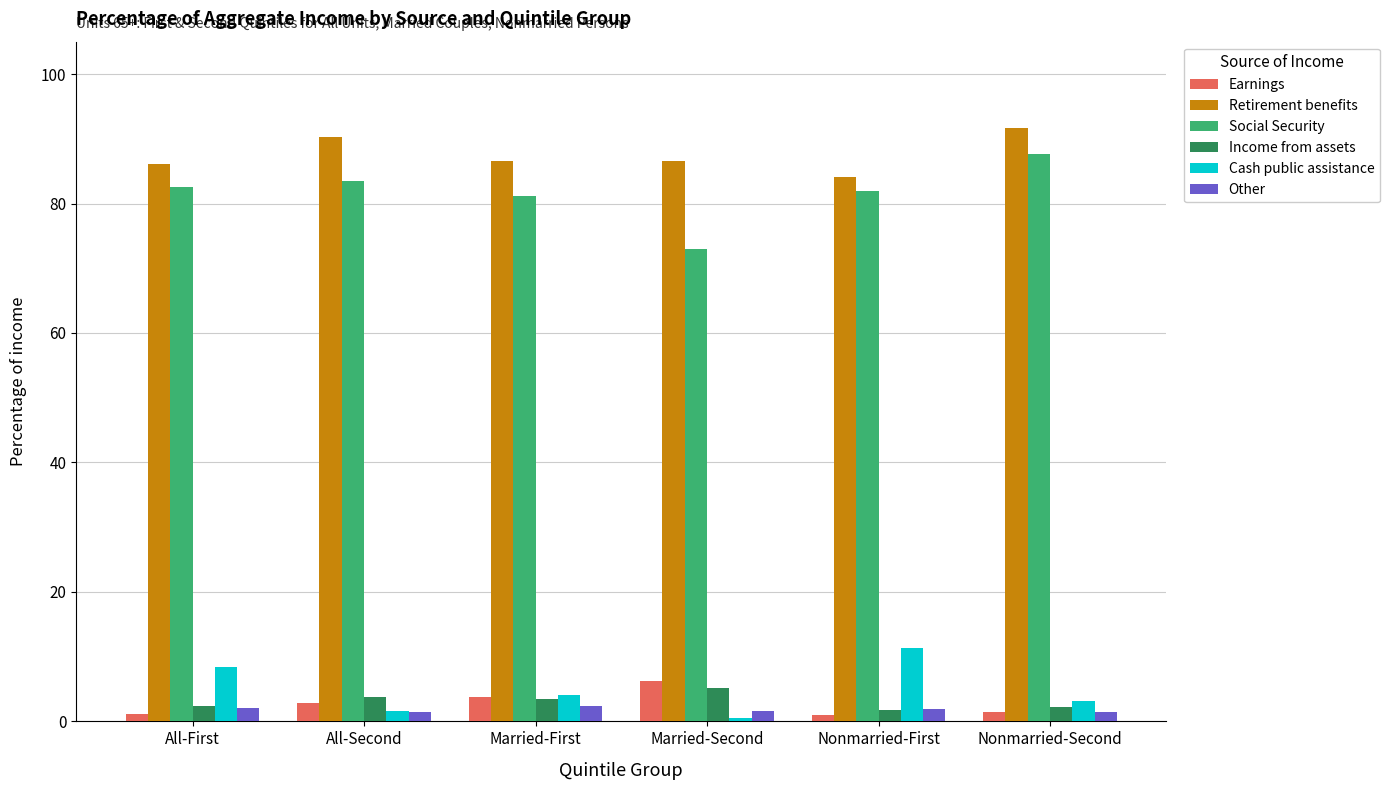

True or false: Other has a value of 1.6 at Married-Second.

True